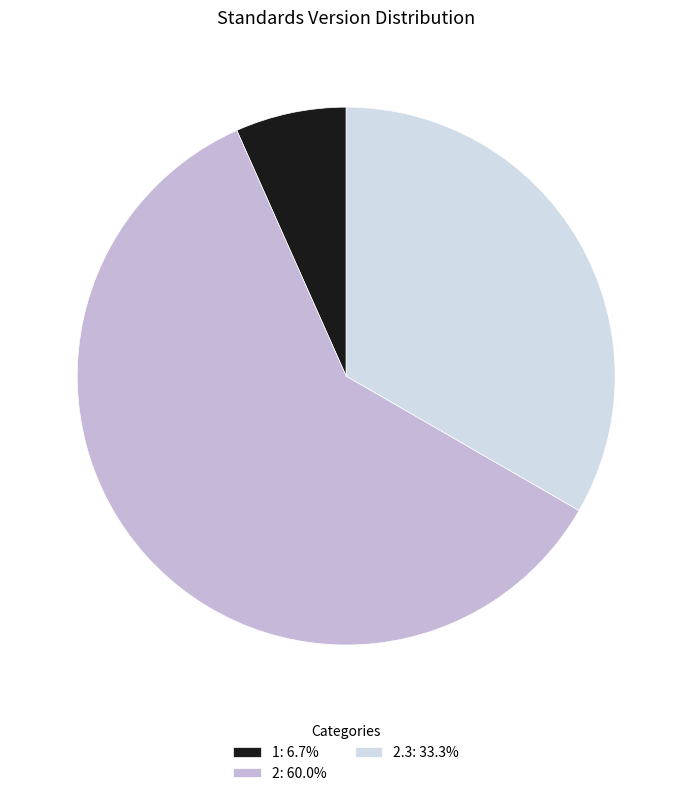

Combined, do 2: 60.0% and 1: 6.7% account for over 50%?

Yes